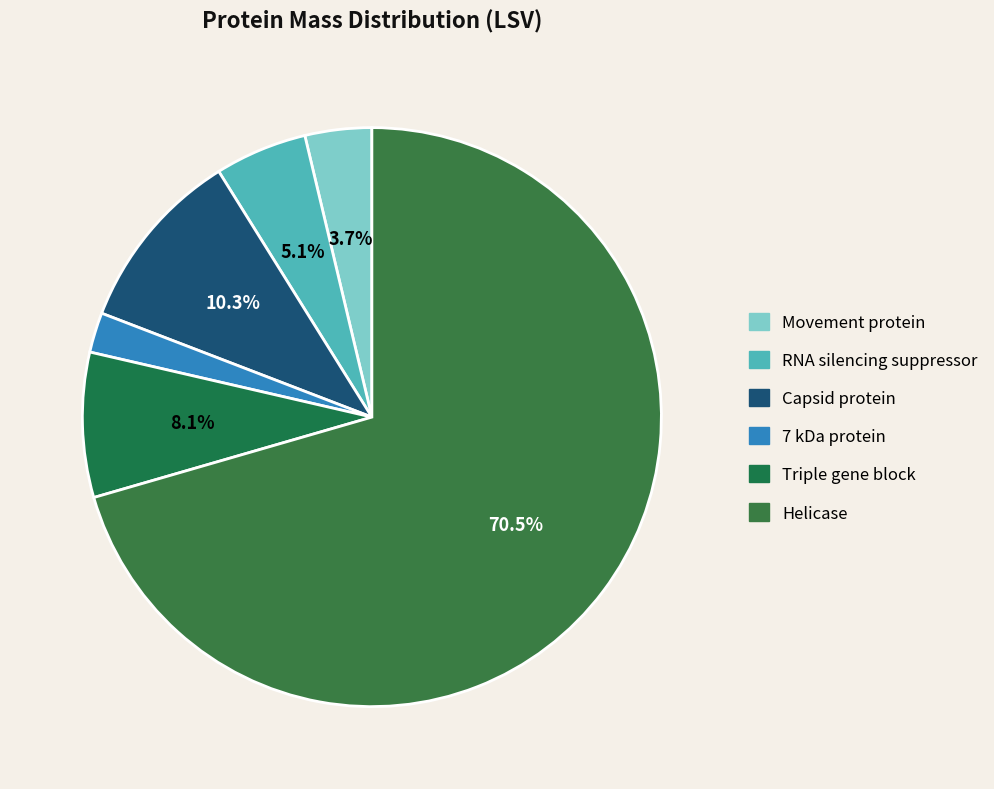

Which slice is the largest?

Helicase